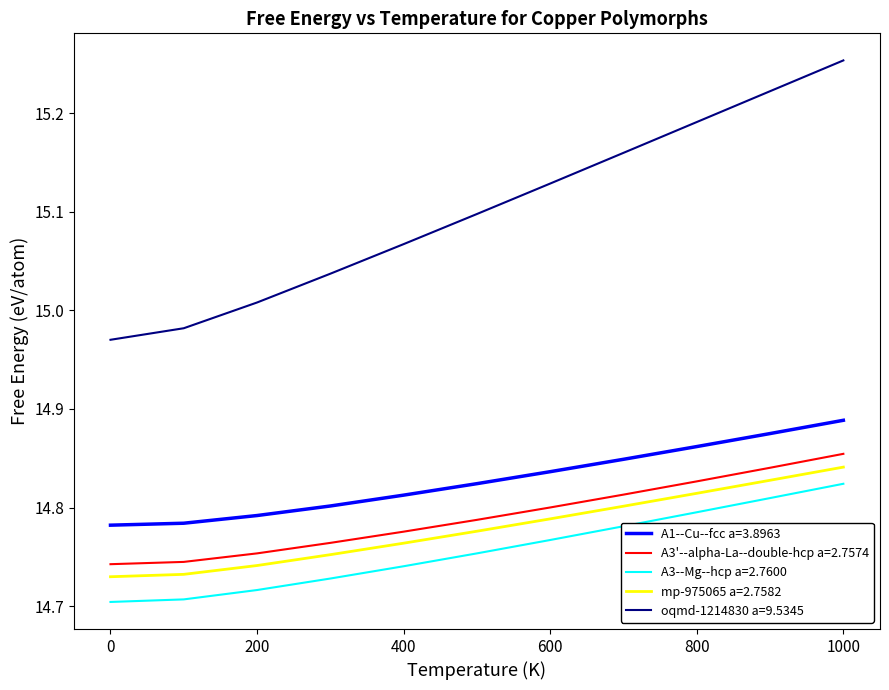

Which series has the largest total across all categories?

oqmd-1214830 a=9.5345